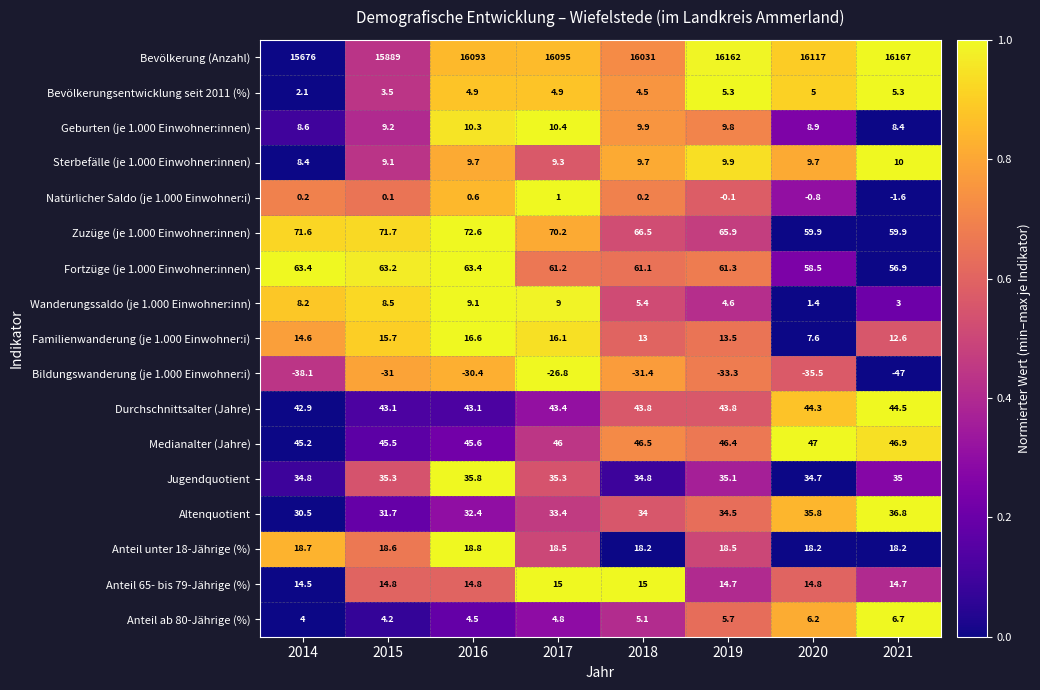

Is the value of Anteil unter 18-Jährige (%) at 2020 greater than the value of Sterbefälle (je 1.000 Einwohner:innen) at 2016?

Yes